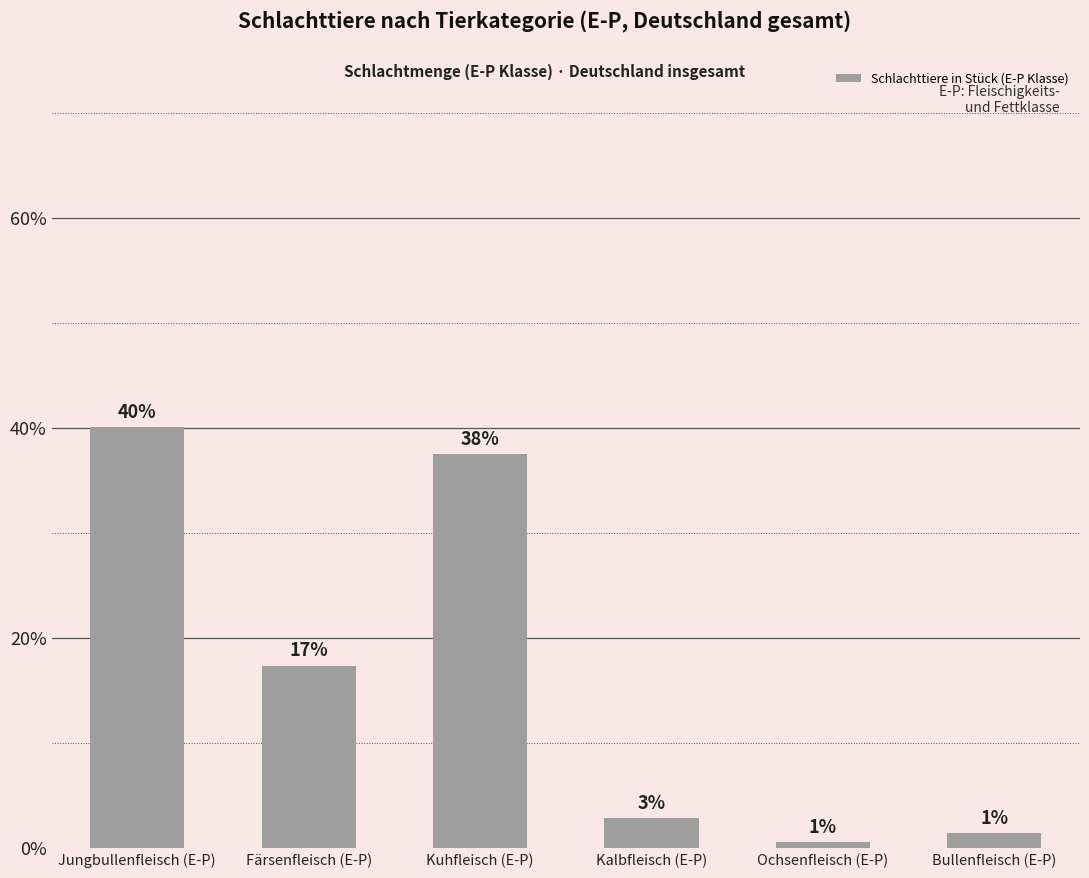

The value at Ochsenfleisch (E-P) is 0.4. True or false?

False